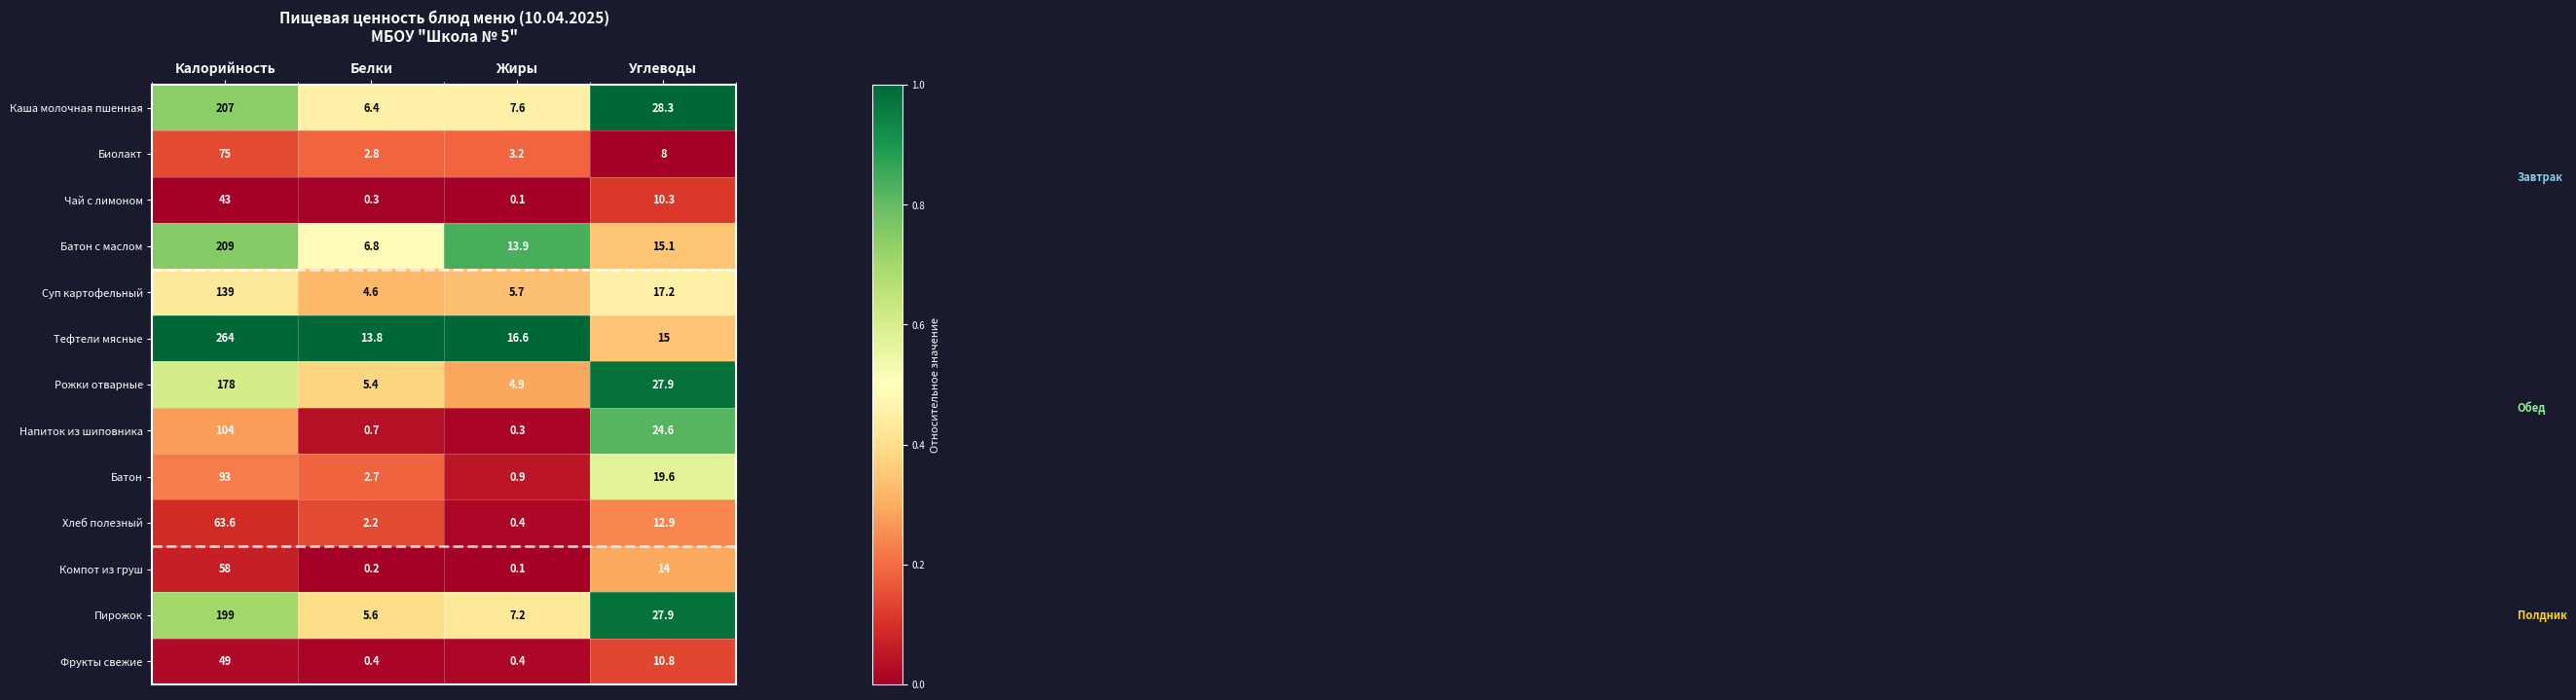

At which label is Фрукты свежие closest to 24?

Углеводы